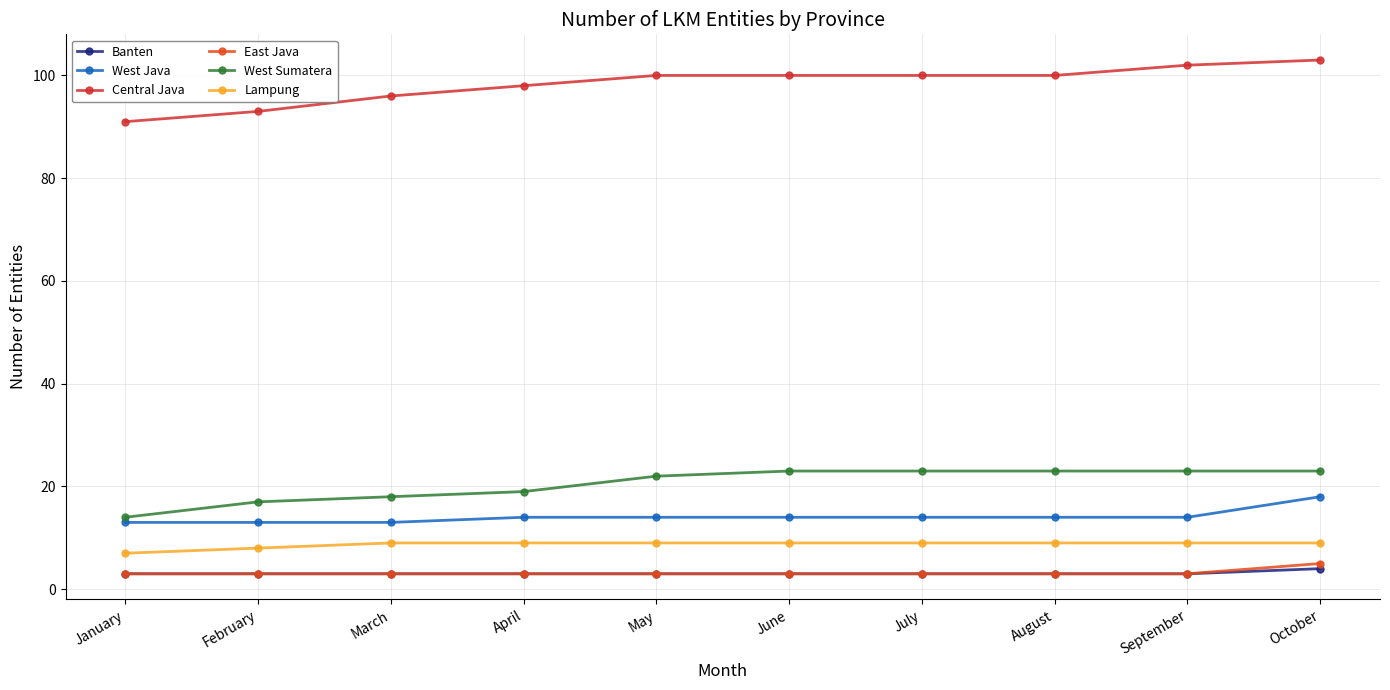

Is it true that Banten equals 4 at April?

False